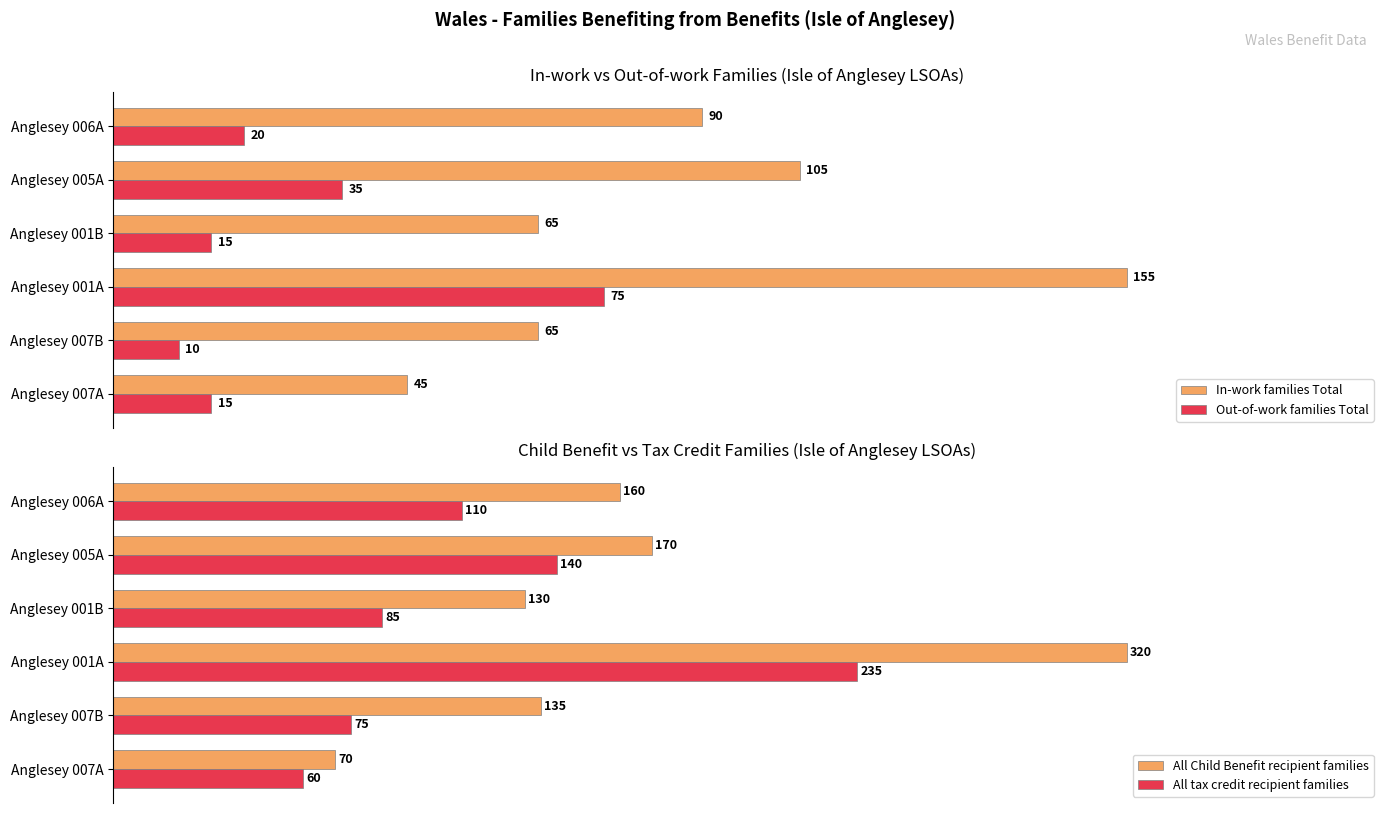

Rank the categories by All tax credit recipient families value from lowest to highest.

Anglesey 007A, Anglesey 007B, Anglesey 001B, Anglesey 006A, Anglesey 005A, Anglesey 001A